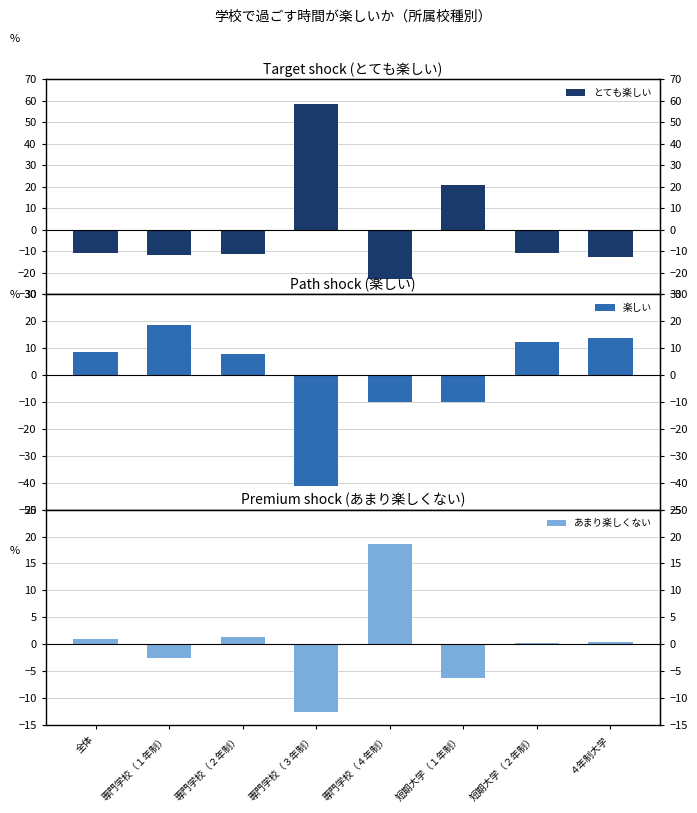

What is the label of the 2nd bar from the left?

専門学校（１年制）